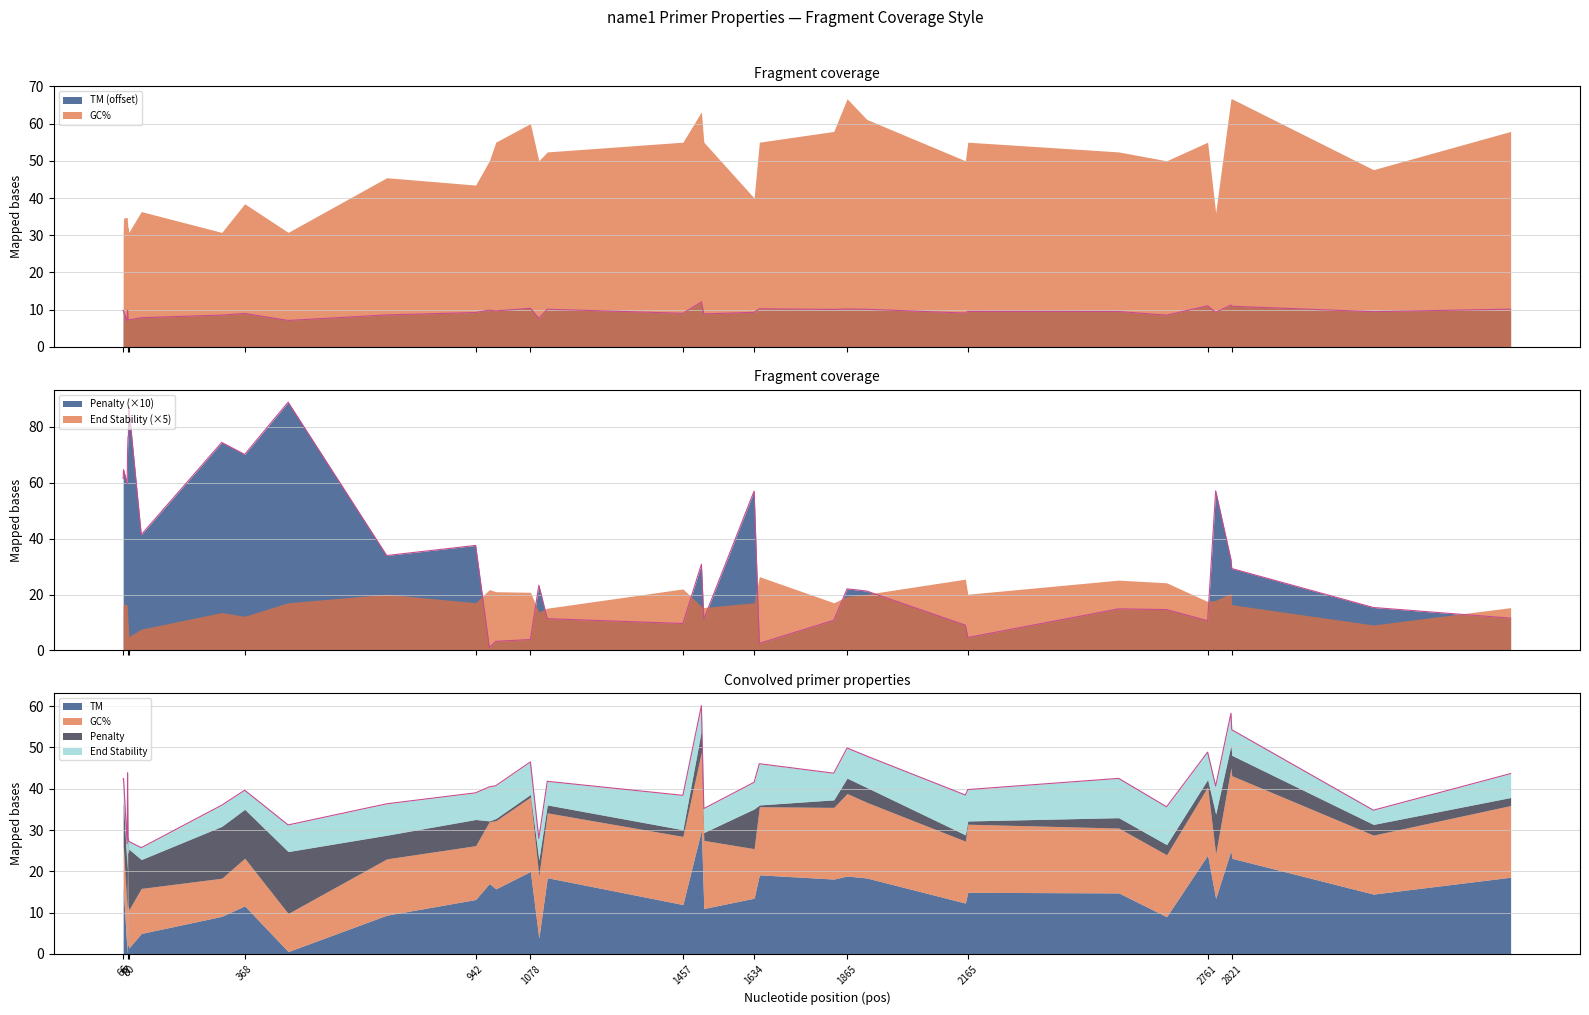

What is the minimum value for TM?

7.0